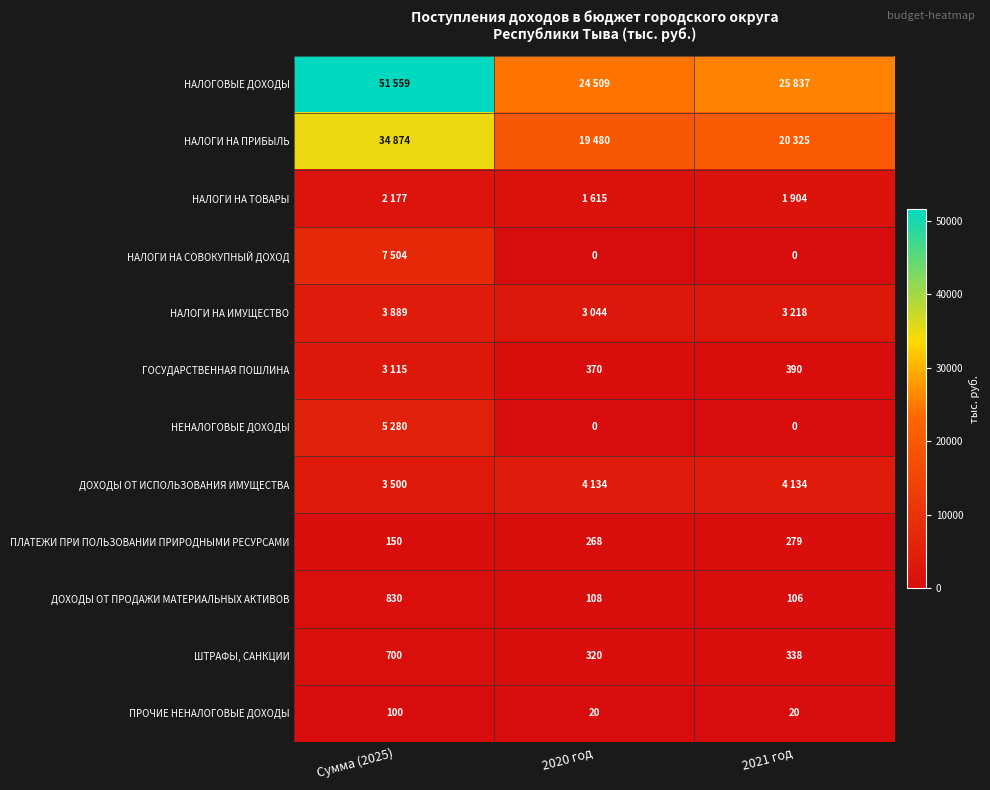

What is the average value of the ШТРАФЫ, САНКЦИИ series?

453